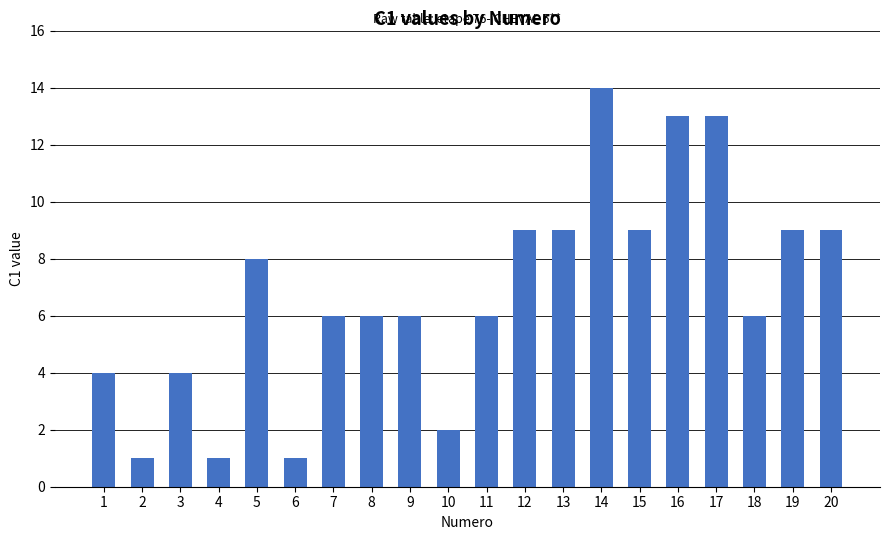

Which category has the highest value across all series?

14